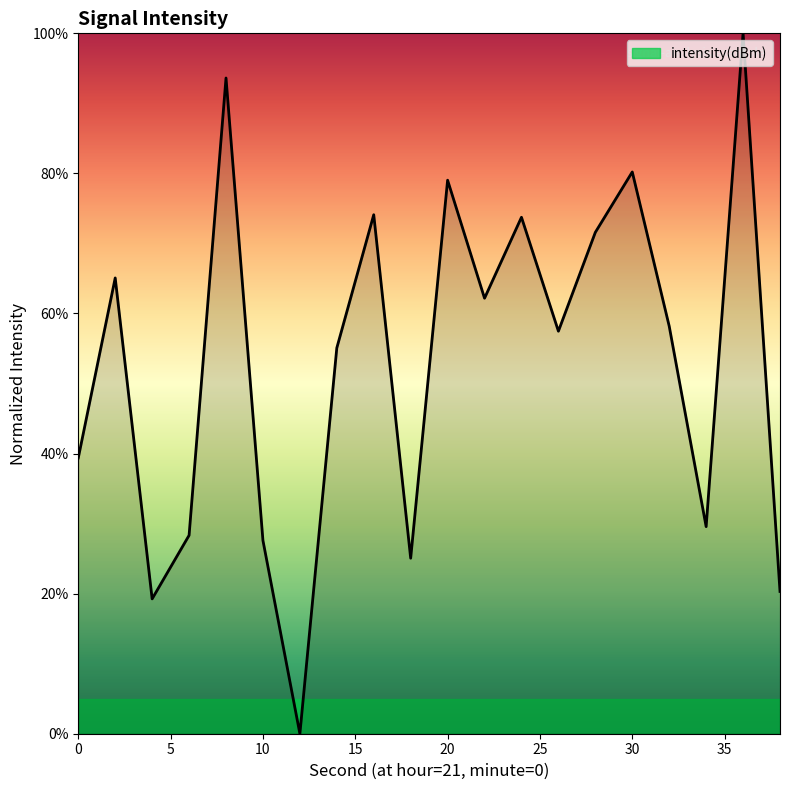

What is the greatest value displayed?

100.0